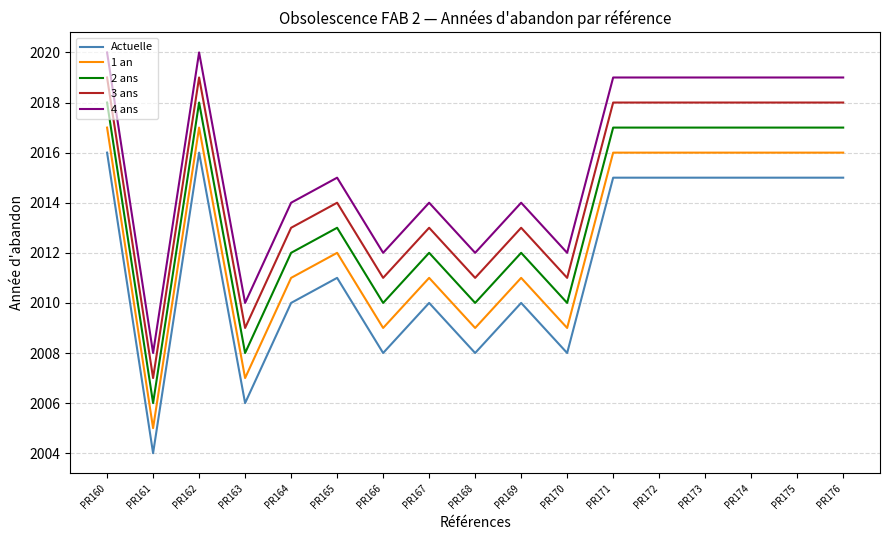

What is the average value of the 4 ans series?

2016